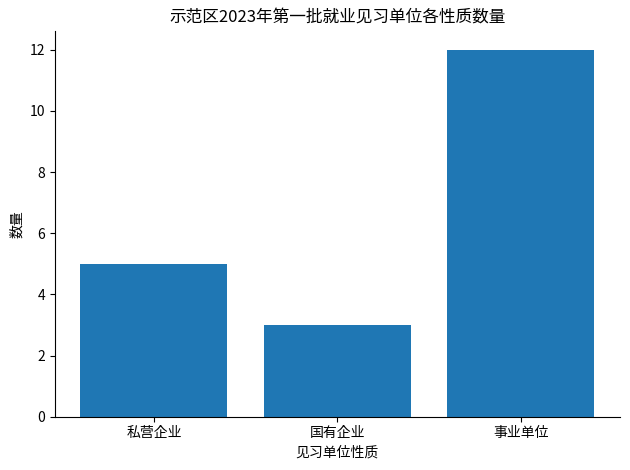

Count the values in the range 3 to 12.

3